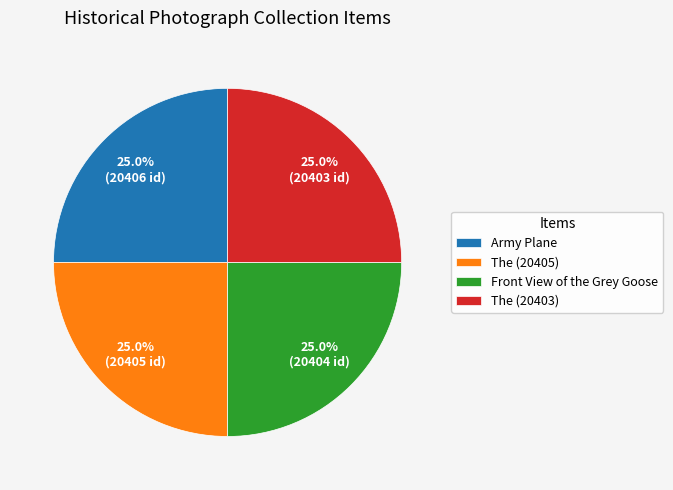

How many segments does this pie chart have?

4